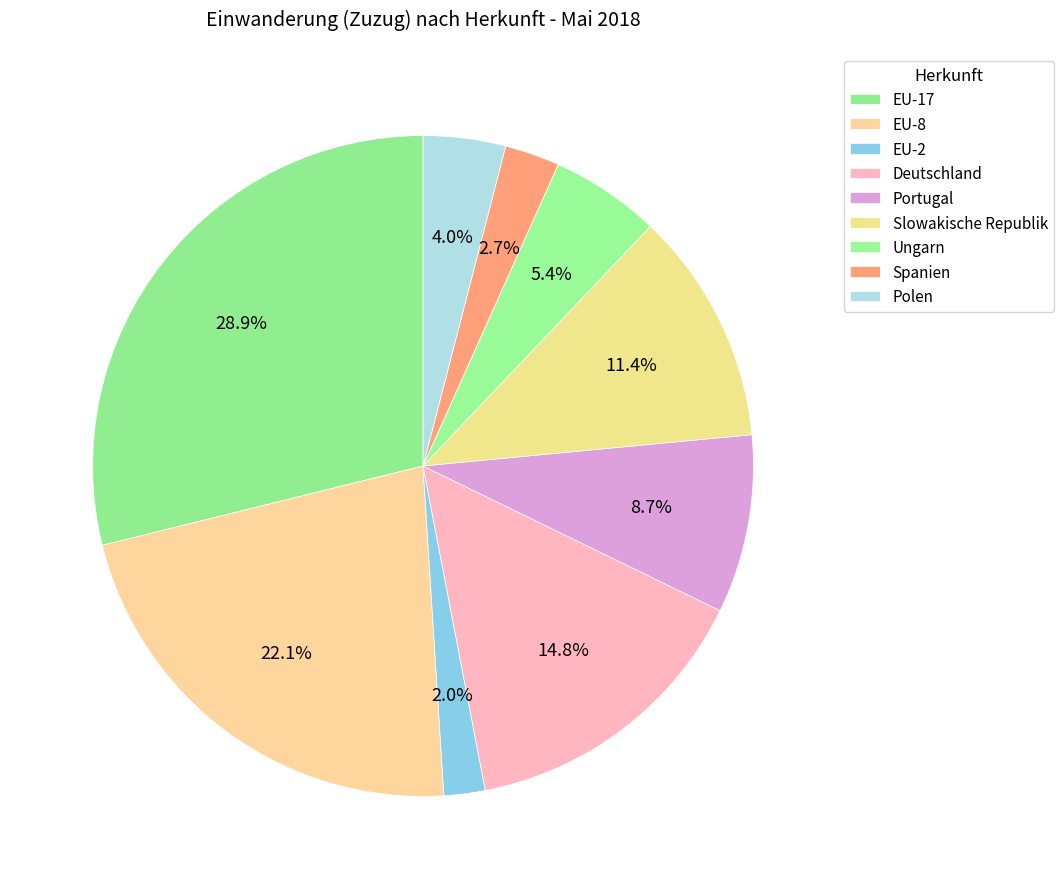

Which has a higher value, Ungarn or EU-17?

EU-17